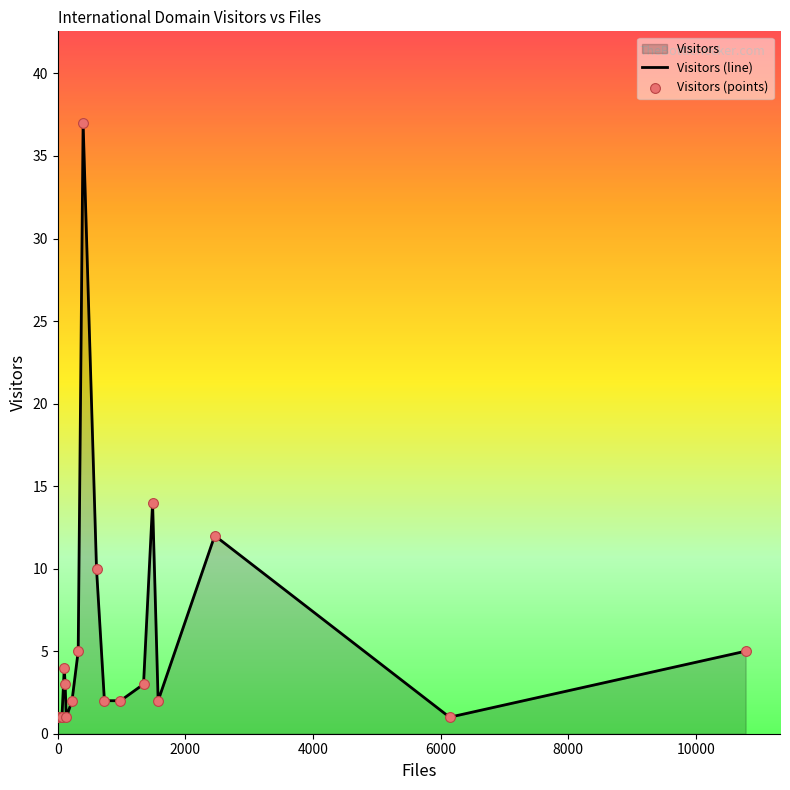

At how many categories does at least one series exceed 27?

1